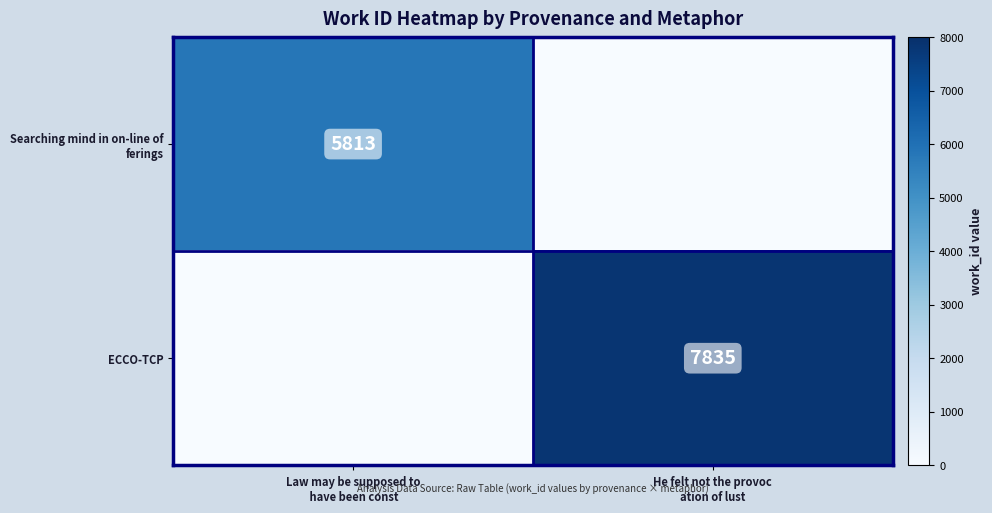

List the series in order of their overall mean, highest first.

ECCO-TCP, Searching mind in on-line of ferings